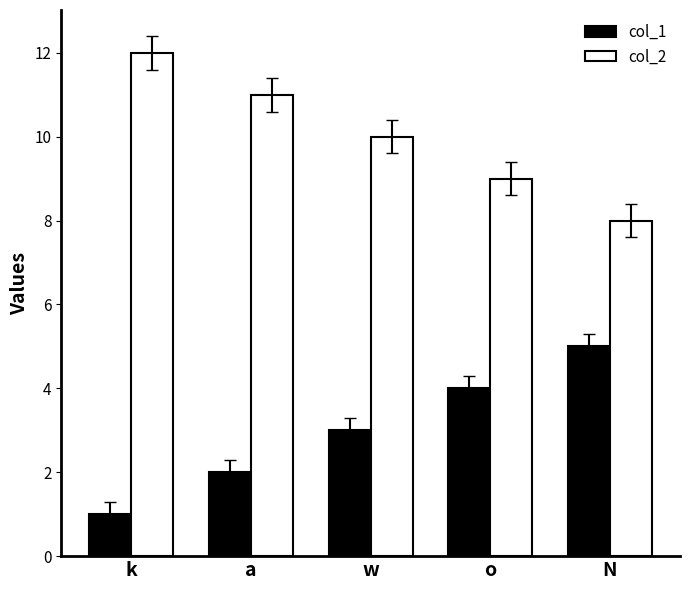

Rank the series by their average value, from lowest to highest.

col_1, col_2